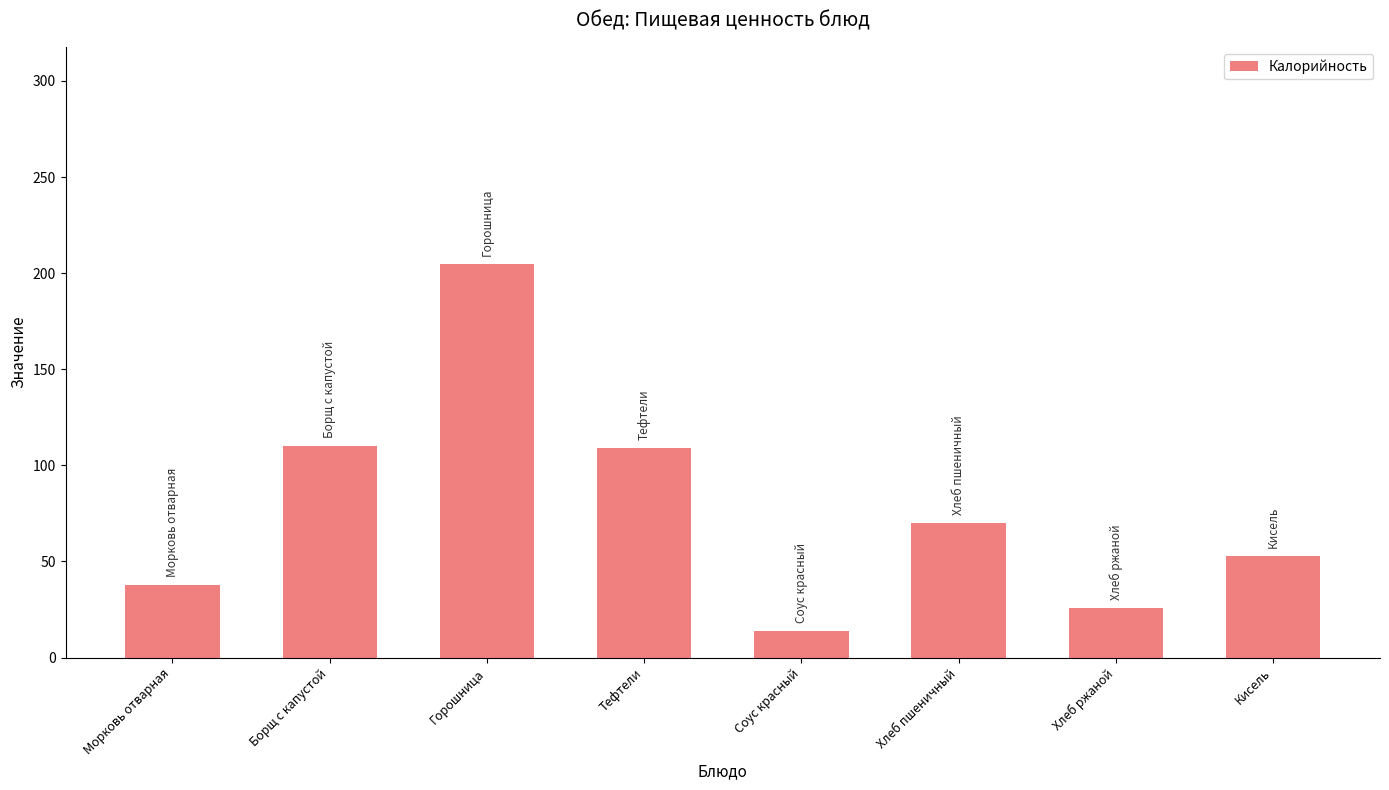

What is the ratio of the value at Морковь отварная to the value at Горошница?

0.2